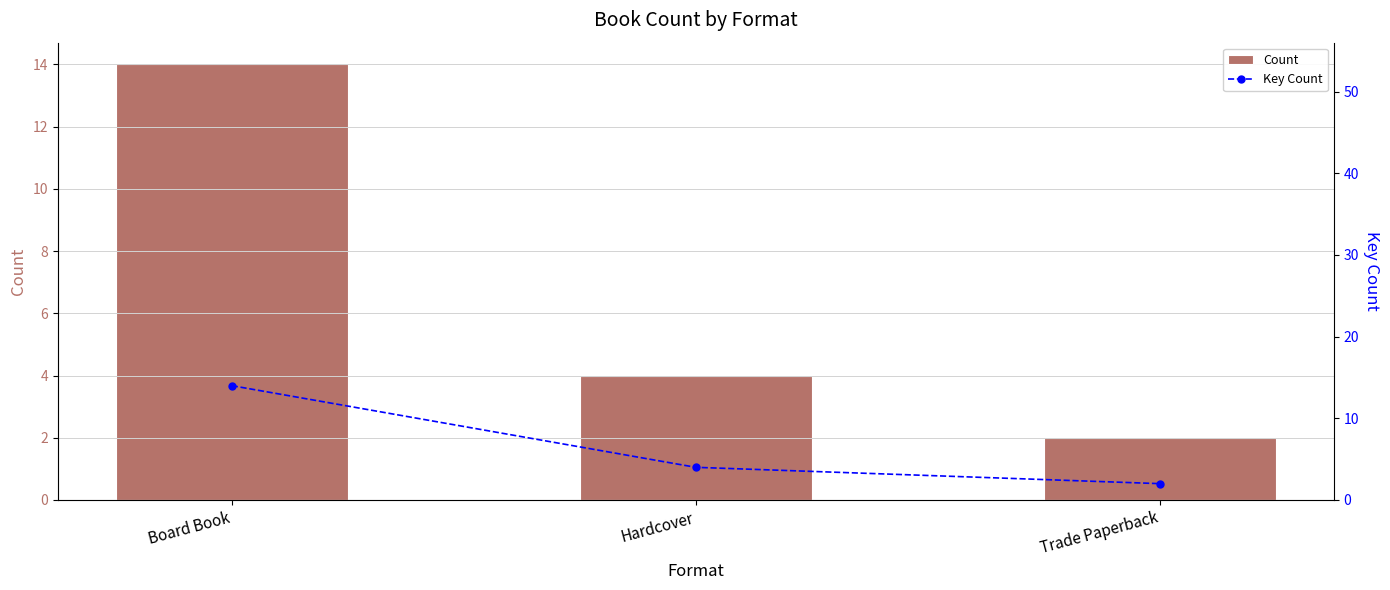

What is the sum of all Count values?

20